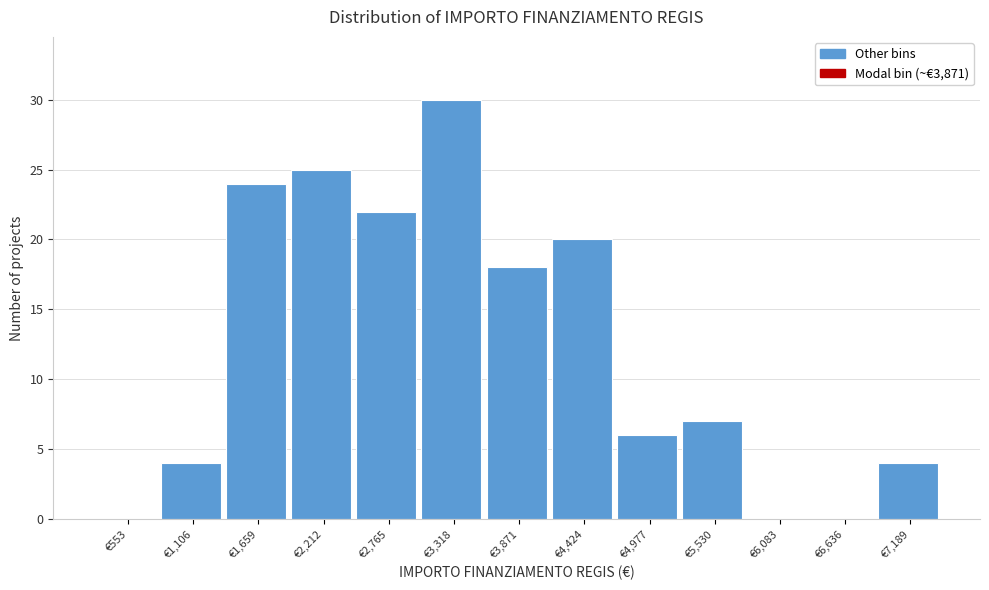

Reading right to left, list all the values displayed in this chart.

€7,189=4	€6,636=0	€6,083=0	€5,530=7	€4,977=6	€4,424=20	€3,871=18	€3,318=30	€2,765=22	€2,212=25	€1,659=24	€1,106=4	€553=0